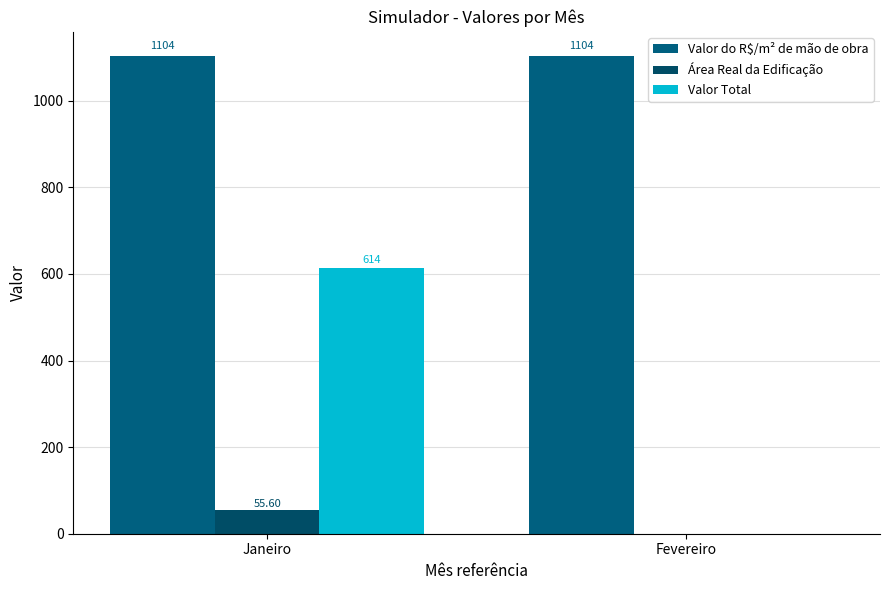

How many values in Valor Total are above zero?

1